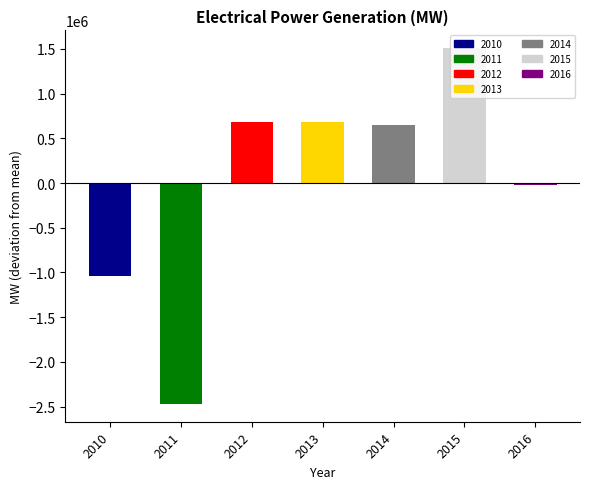

True or false: the data shows 955767.8 at 2013.

False